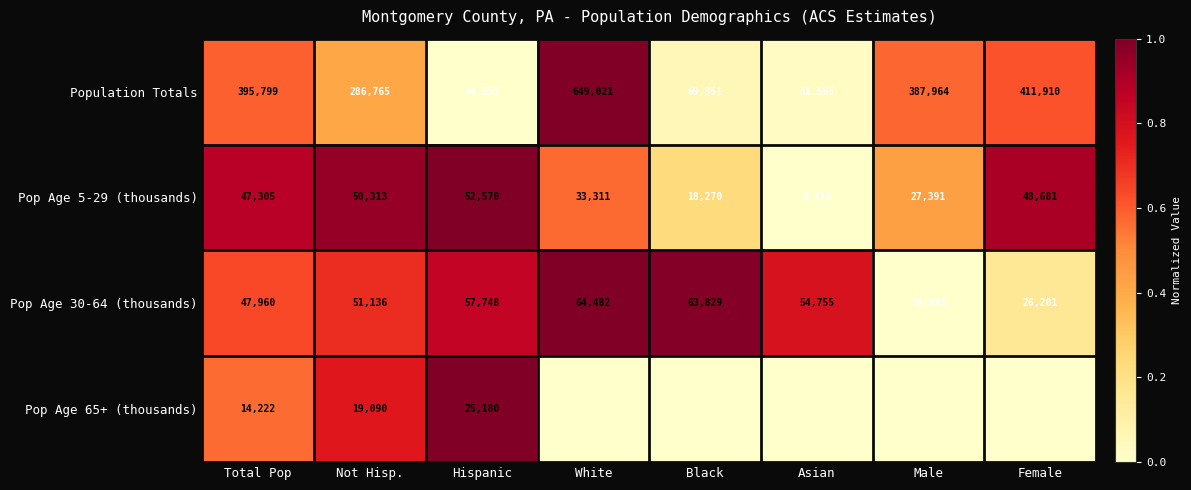

What is the difference between the highest and lowest values at Total Pop?

381577